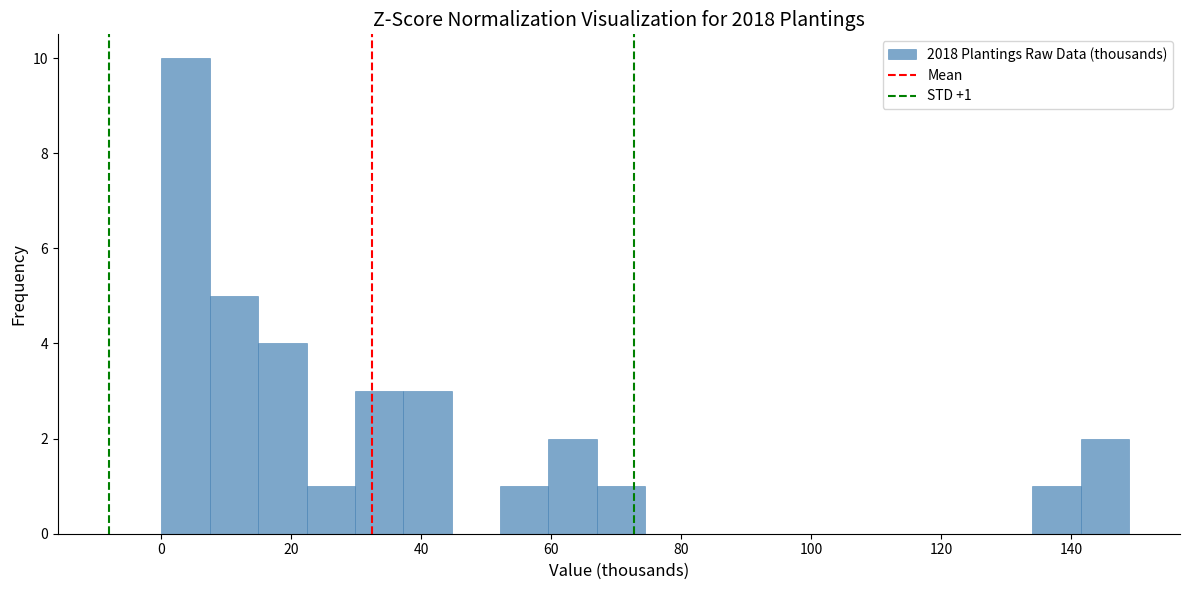

Around what value on the x-axis is the tallest bar? Give the approximate position of its centre, as read against the axis.

4